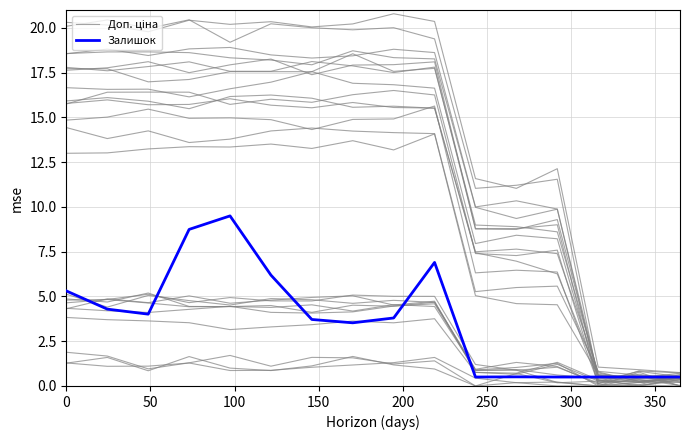

Which series has the largest range (max minus min)?

Доп. ціна